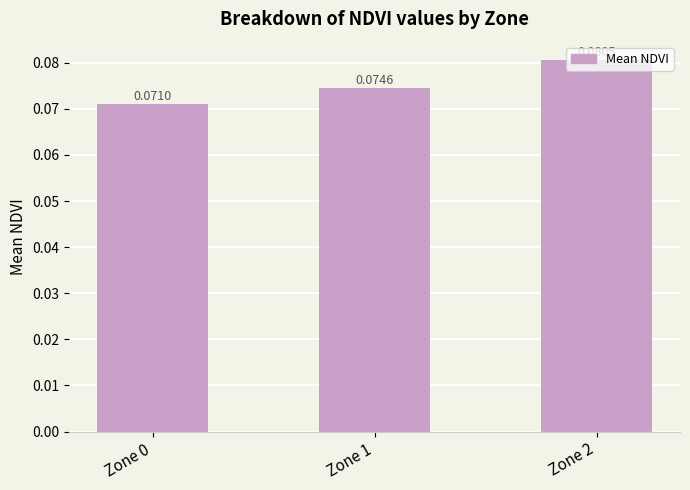

Which has a higher value, Zone 2 or Zone 0?

Zone 2